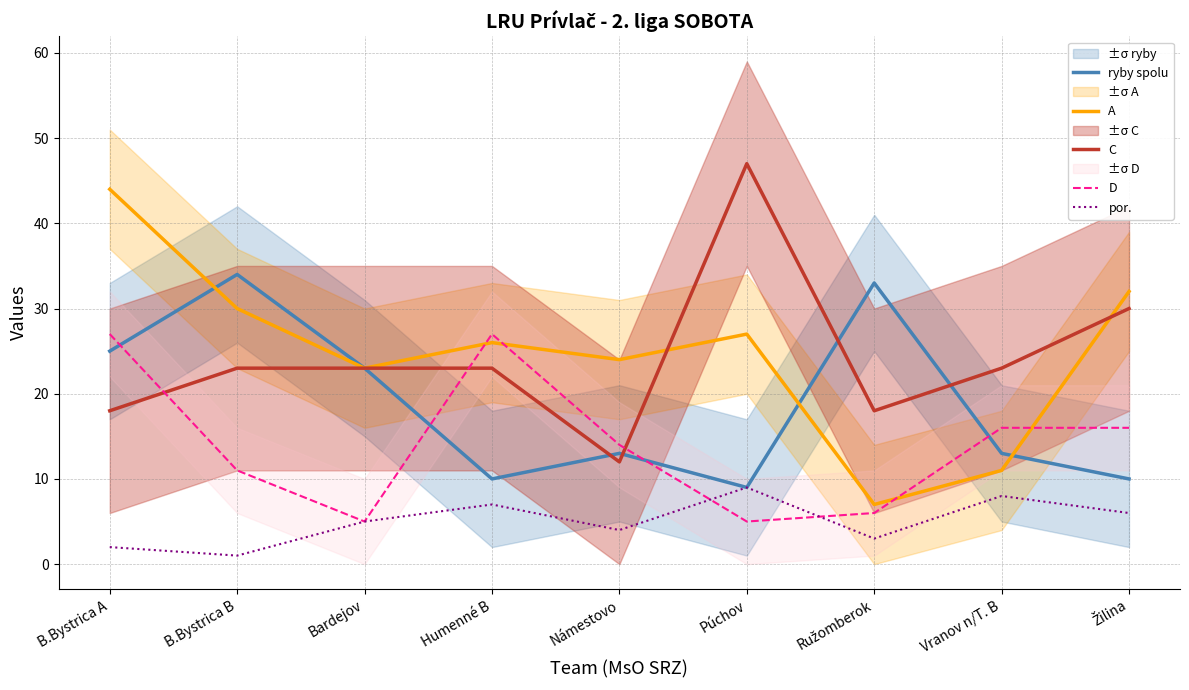

Reading right to left, what are all the values shown in this chart?

ryby spolu: Žilina=10	Vranov n/T. B=13	Ružomberok=33	Púchov=9	Námestovo=13	Humenné B=10	Bardejov=23	B.Bystrica B=34	B.Bystrica A=25
A: Žilina=32	Vranov n/T. B=11	Ružomberok=7	Púchov=27	Námestovo=24	Humenné B=26	Bardejov=23	B.Bystrica B=30	B.Bystrica A=44
C: Žilina=30	Vranov n/T. B=23	Ružomberok=18	Púchov=47	Námestovo=12	Humenné B=23	Bardejov=23	B.Bystrica B=23	B.Bystrica A=18
D: Žilina=16	Vranov n/T. B=16	Ružomberok=6	Púchov=5	Námestovo=14	Humenné B=27	Bardejov=5	B.Bystrica B=11	B.Bystrica A=27
por.: Žilina=6	Vranov n/T. B=8	Ružomberok=3	Púchov=9	Námestovo=4	Humenné B=7	Bardejov=5	B.Bystrica B=1	B.Bystrica A=2